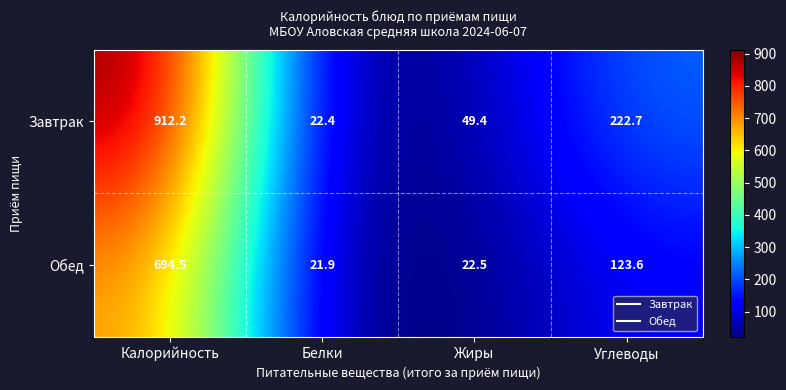

Which series changed the most between Белки and Углеводы?

Завтрак